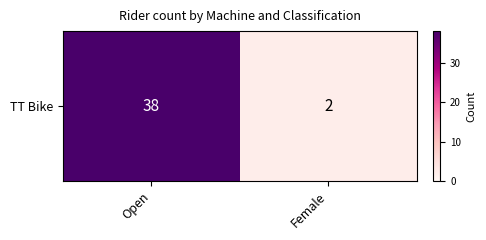

Reading left to right, what are all the values shown in this chart?

38	2